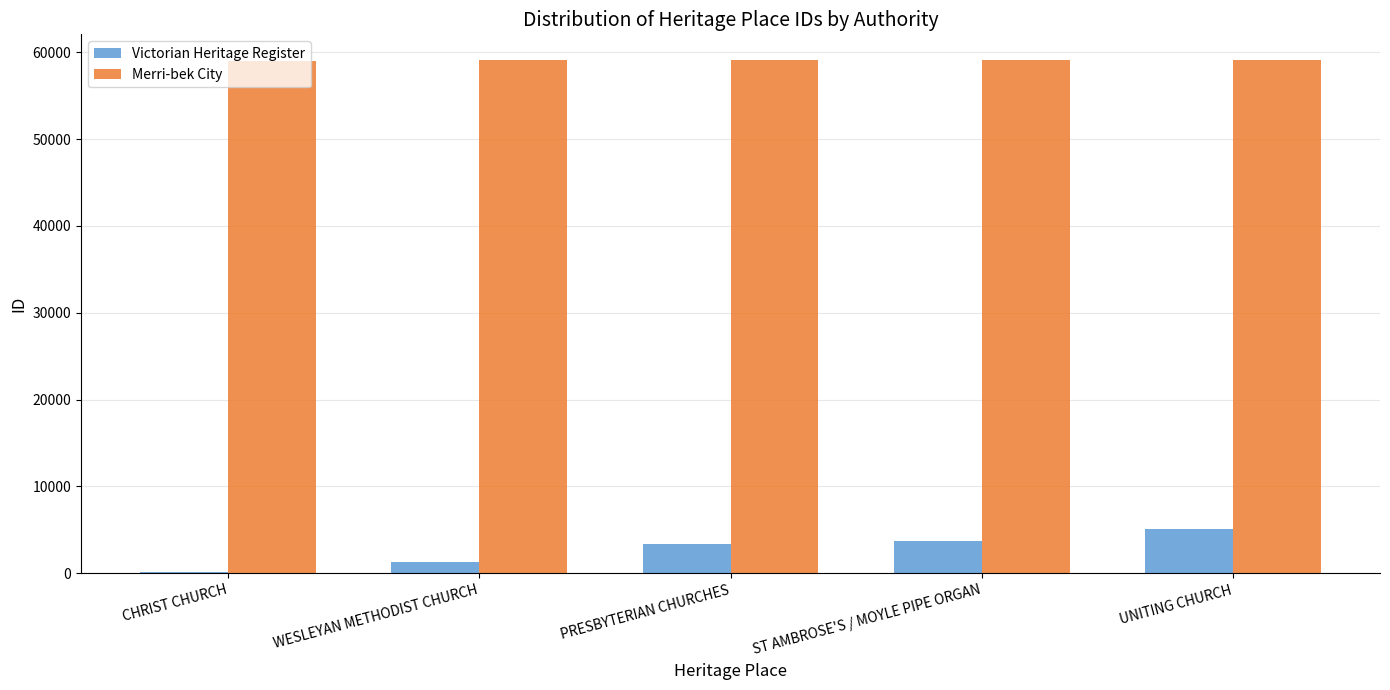

The value of Merri-bek City at PRESBYTERIAN CHURCHES is 59095. True or false?

True